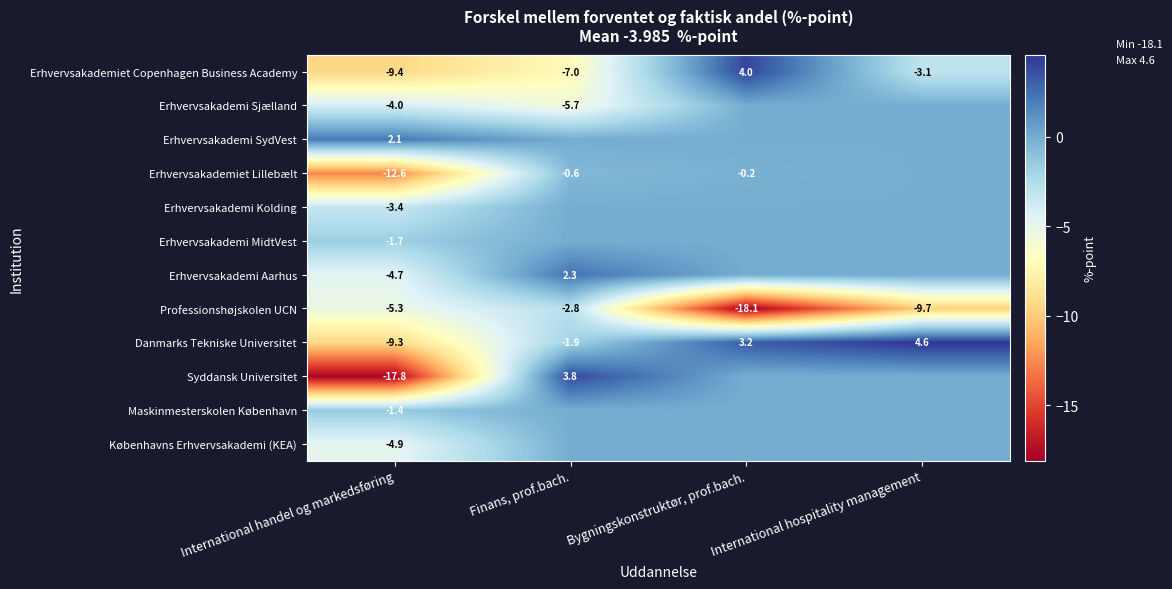

At which label is Professionshøjskolen UCN closest to -10?

International hospitality management